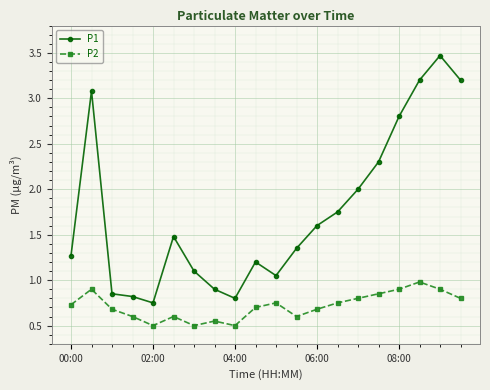

Count the number of categories in the chart.

20